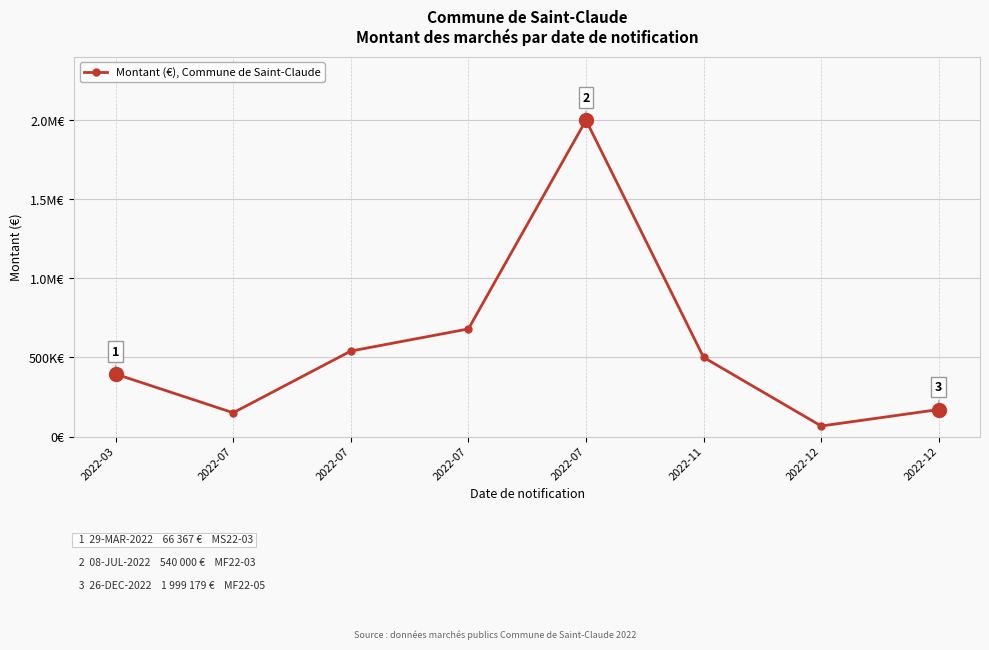

Approximately how many times larger is the value at 2022-07 compared to 2022-12?

8.1